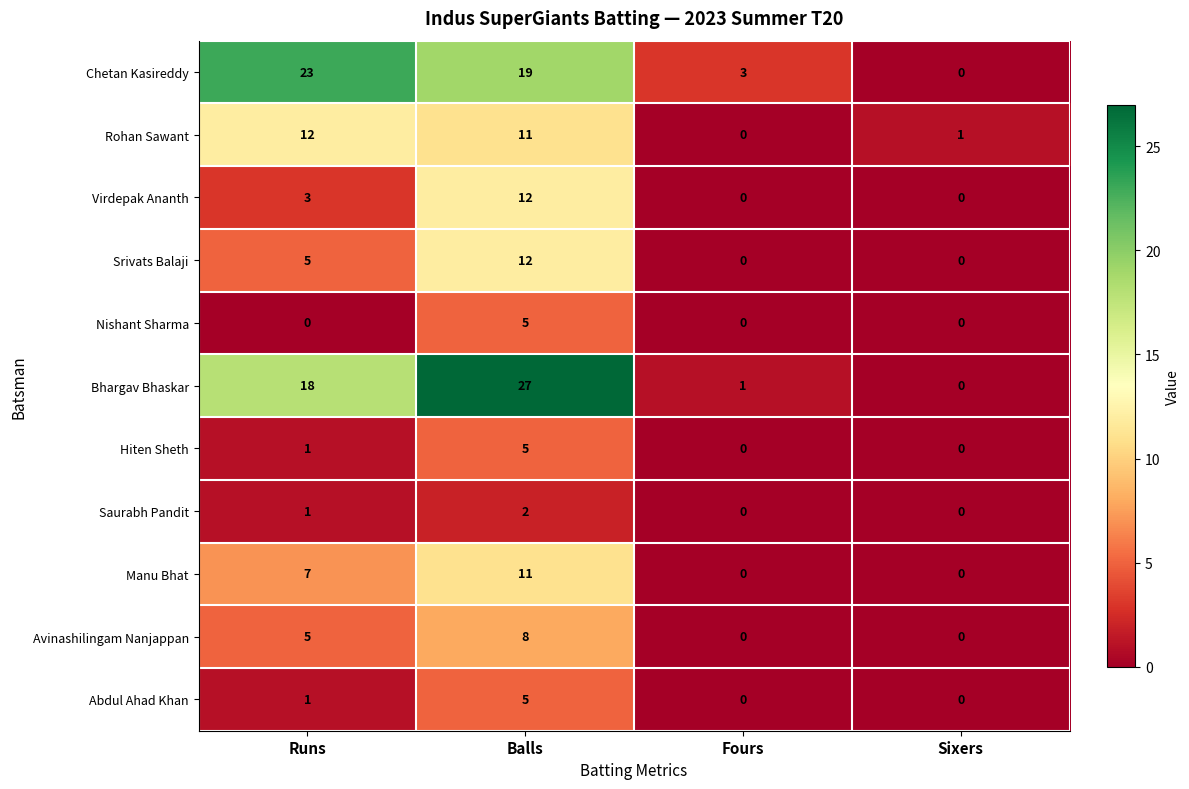

What is the spread (max minus min) of values at Balls?

25